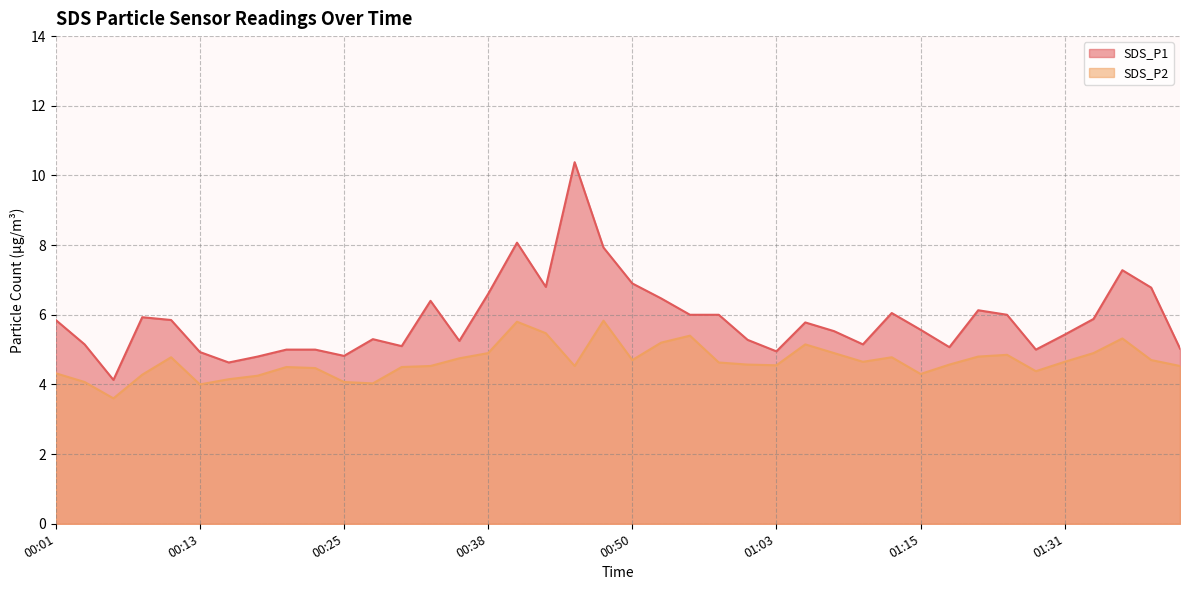

Which series has the largest total across all categories?

SDS_P1